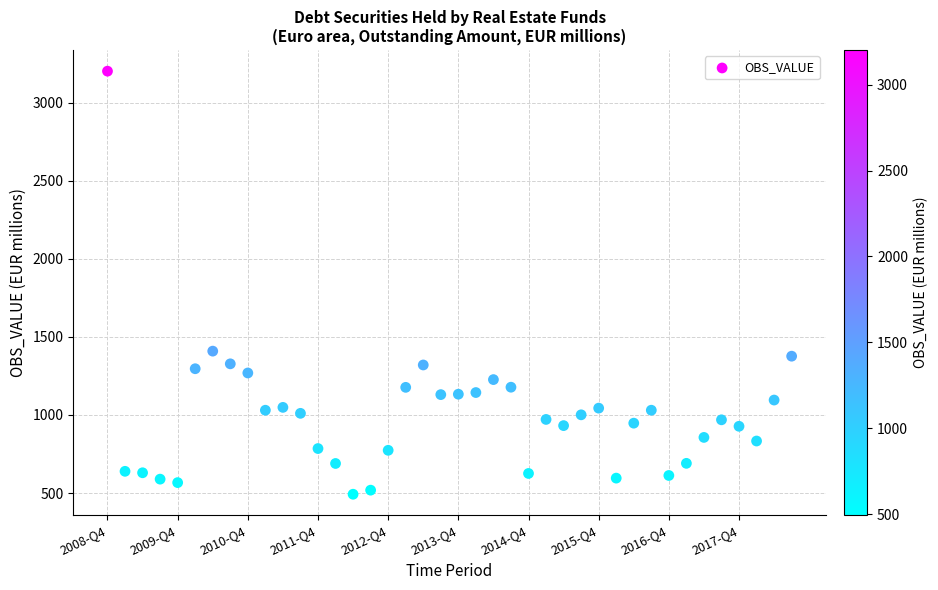

What Y value in the scatter plot is closest to 1847?

1408.9